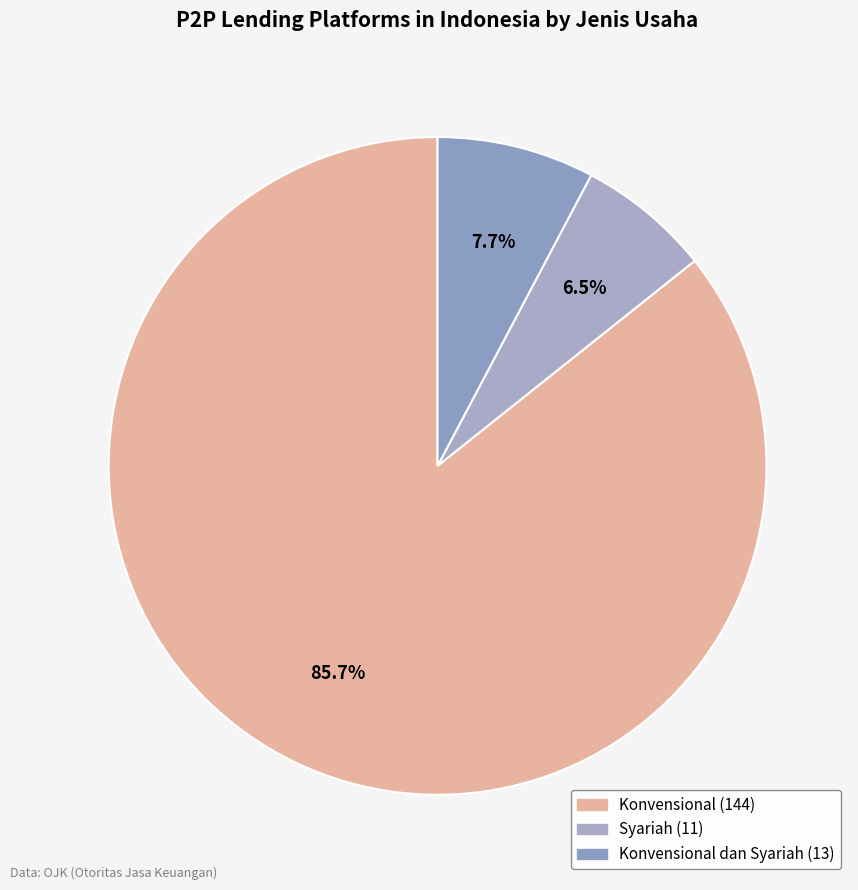

To the nearest percent, what is the difference between the largest and smallest slice percentages?

79%